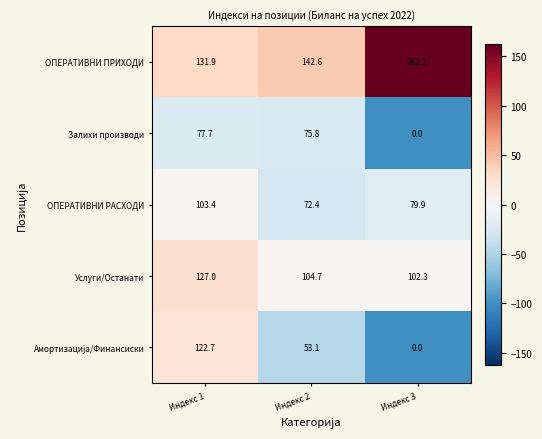

Which category has the highest value across all series?

Индекс 3